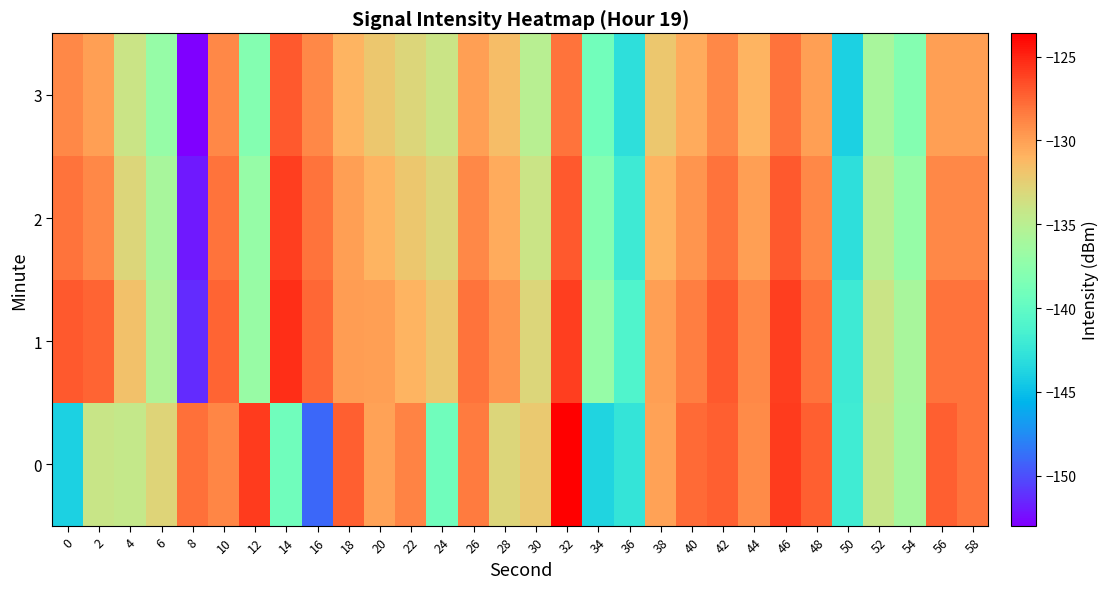

Between 30 and 2, which is larger?

30